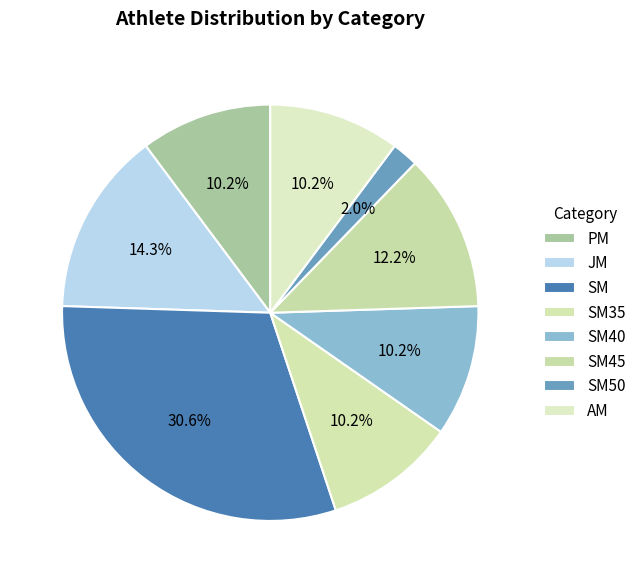

Is SM45 the majority of the pie?

No